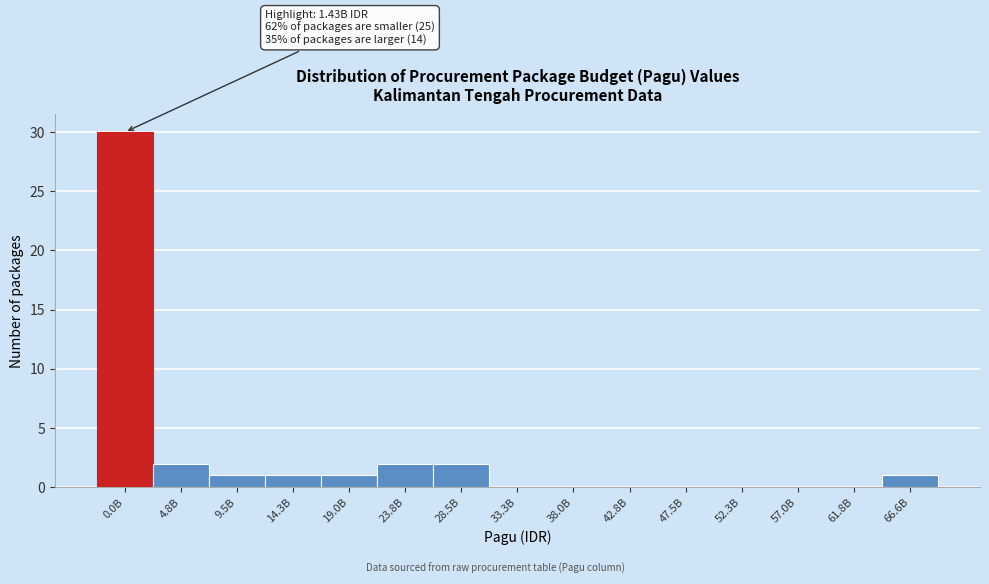

Reading left to right, transcribe all the data shown in this chart.

0.0B=30	4.8B=2	9.5B=1	14.3B=1	19.0B=1	23.8B=2	28.5B=2	33.3B=0	38.0B=0	42.8B=0	47.5B=0	52.3B=0	57.0B=0	61.8B=0	66.6B=1